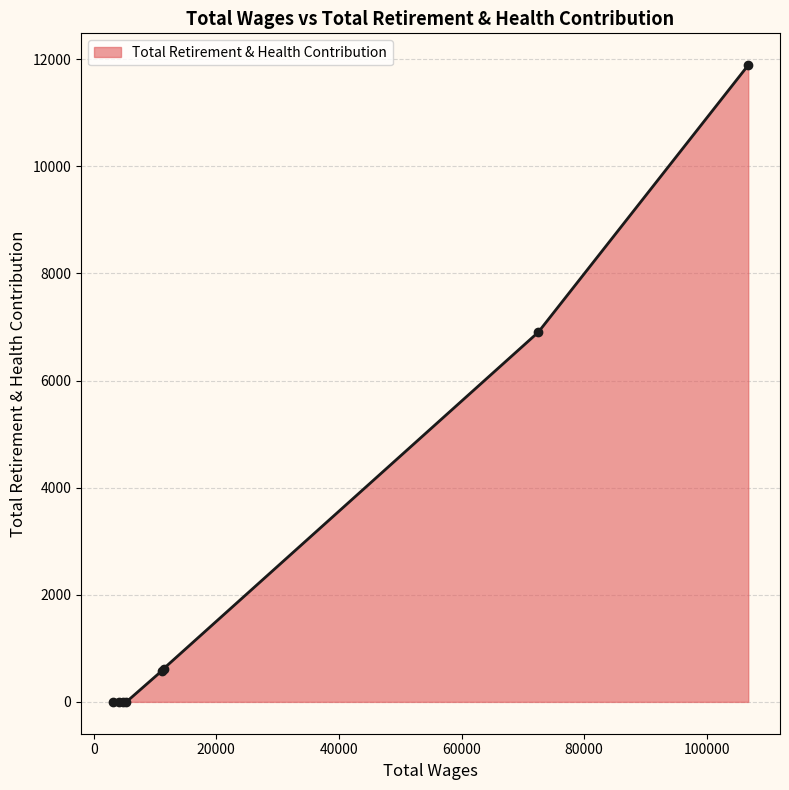

What is the sum of all values?

19999